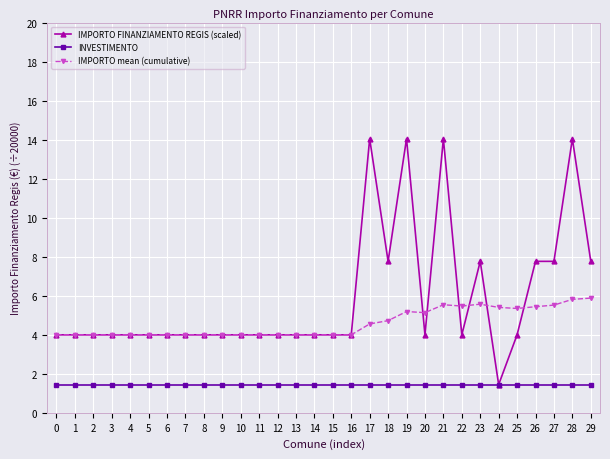

True or false: IMPORTO mean (cumulative) and INVESTIMENTO intersect in this chart.

False